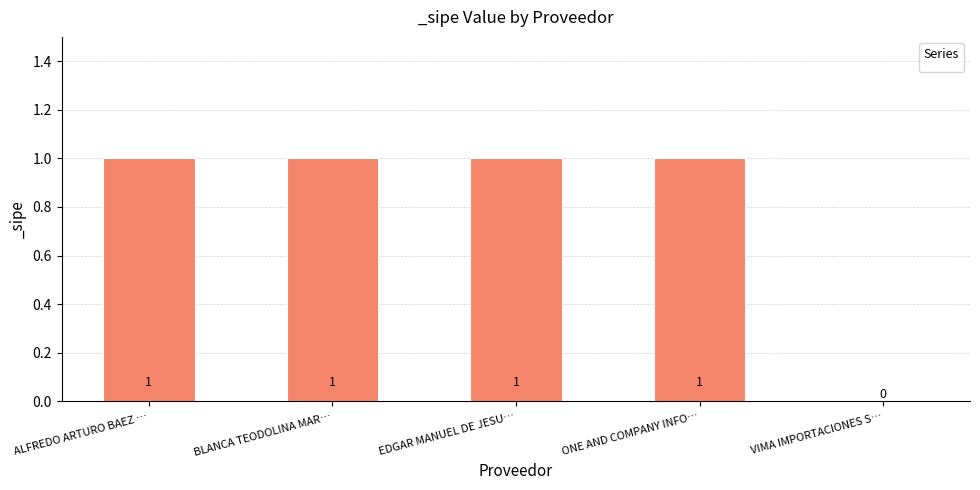

True or false: the data shows 1 at EDGAR MANUEL DE JESU….

True